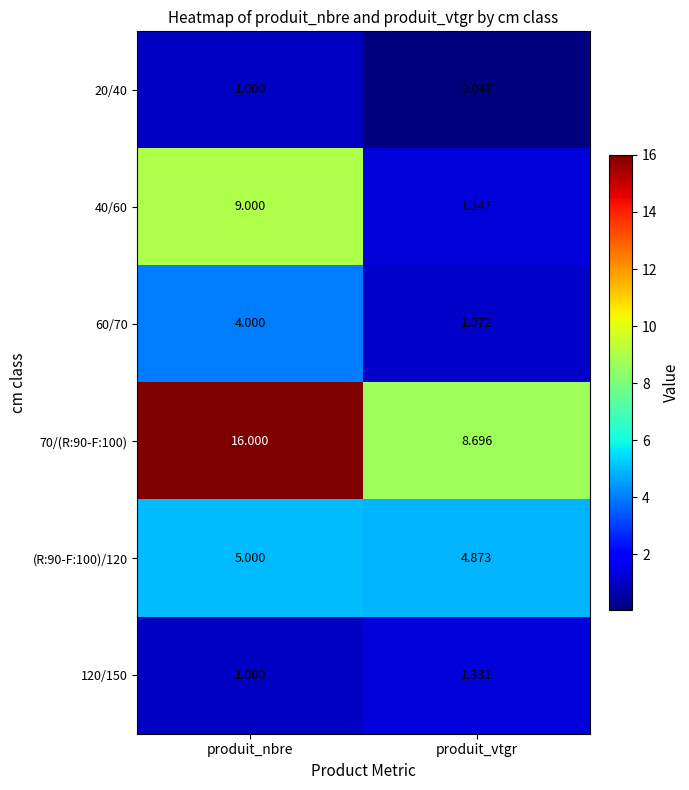

Rank the series by their maximum value, from lowest to highest.

20/40, 120/150, 60/70, (R:90-F:100)/120, 40/60, 70/(R:90-F:100)